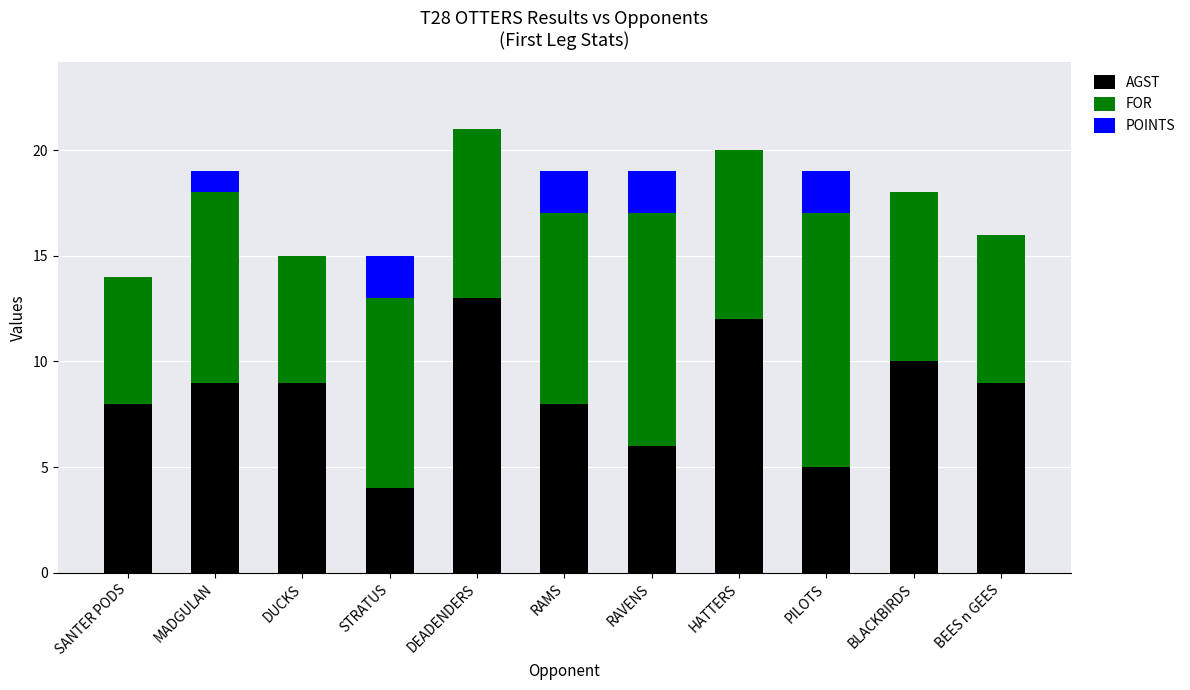

At which label does AGST reach its peak?

DEADENDERS